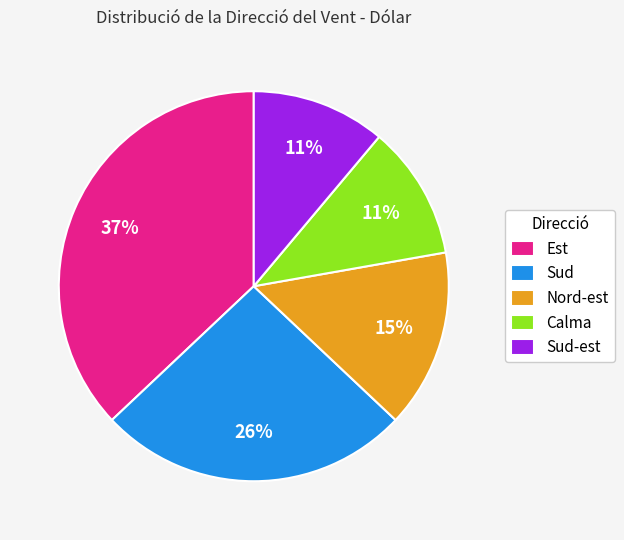

True or false: Nord-est accounts for 24% of the total.

False